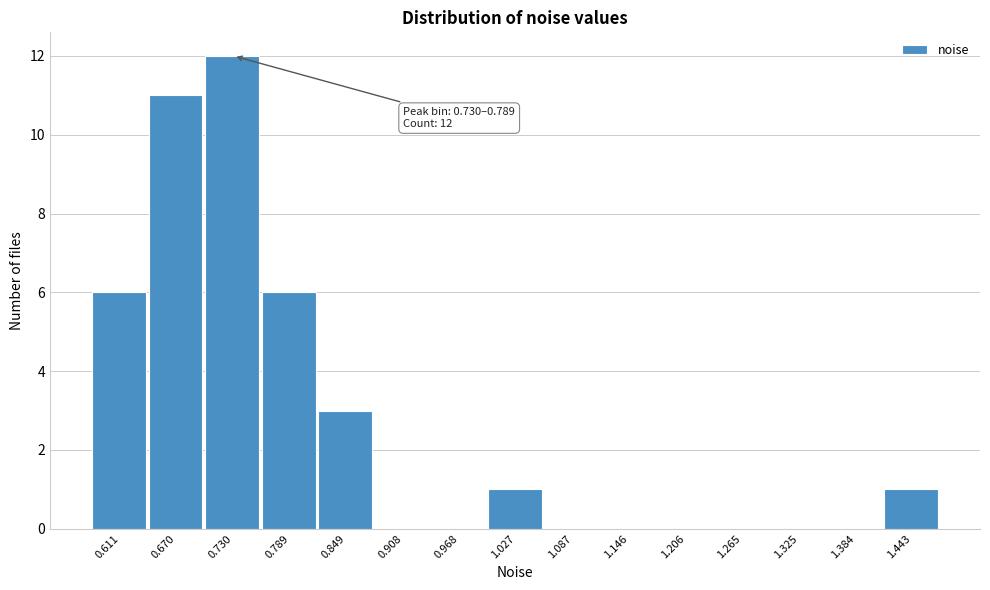

Reading left to right, transcribe all the data shown in this chart.

0.611=6	0.670=11	0.730=12	0.789=6	0.849=3	0.908=0	0.968=0	1.027=1	1.087=0	1.146=0	1.206=0	1.265=0	1.325=0	1.384=0	1.443=1